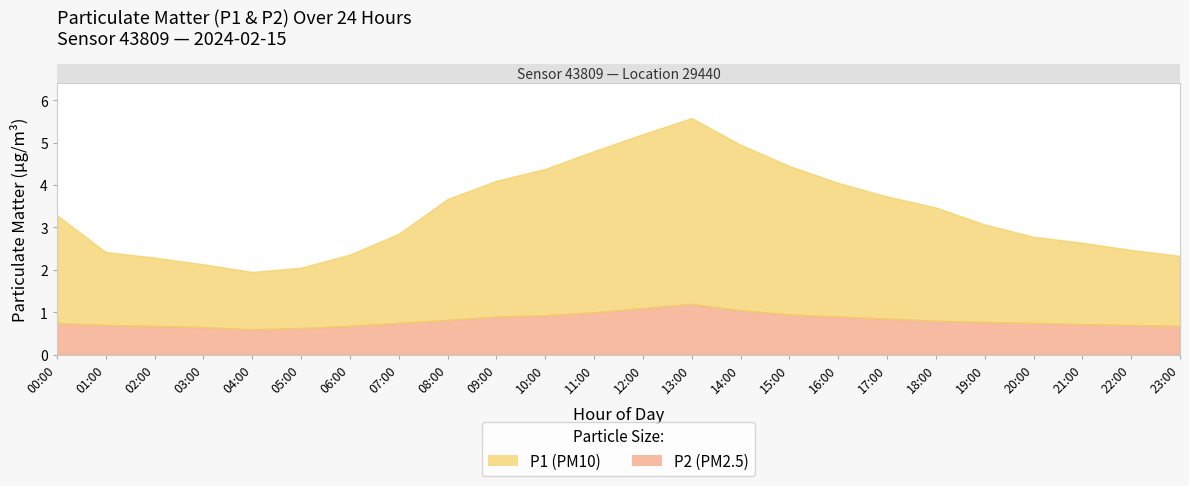

What is the difference between the P1 values at 16:00 and 03:00?

1.7